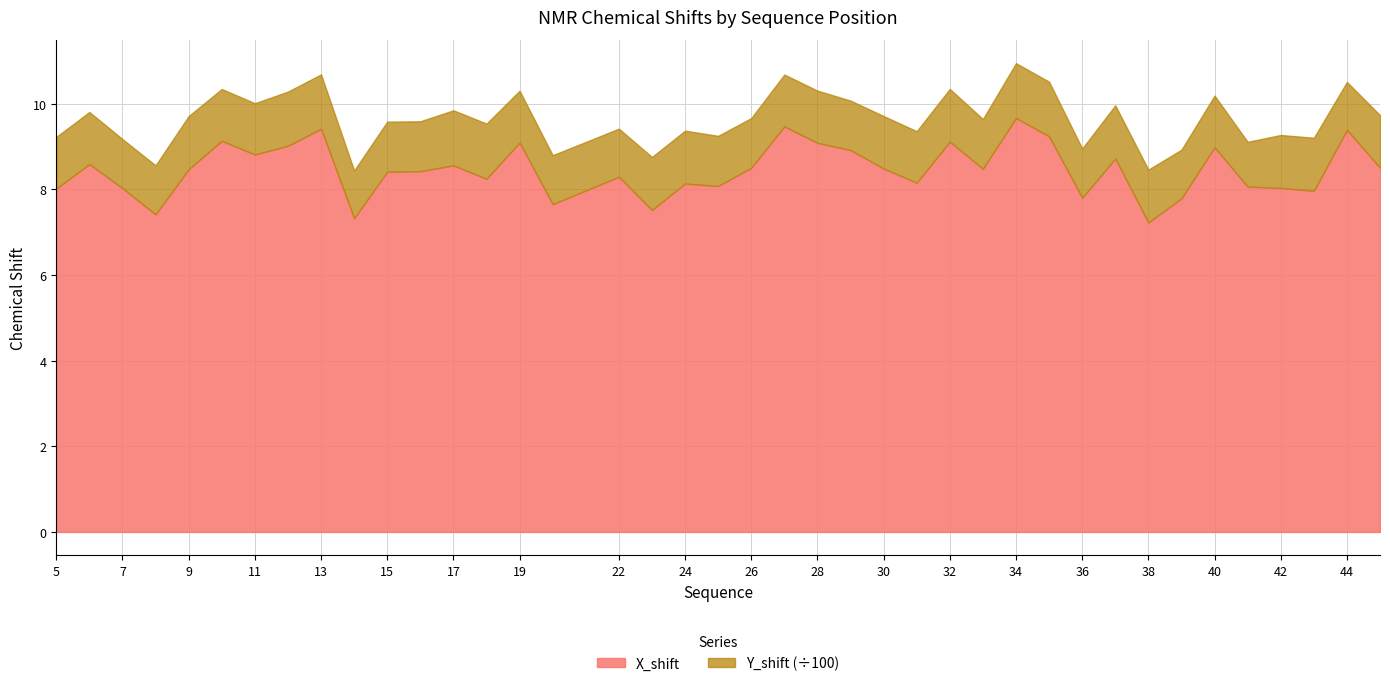

True or false: X_shift and Y_shift cross at least once.

False